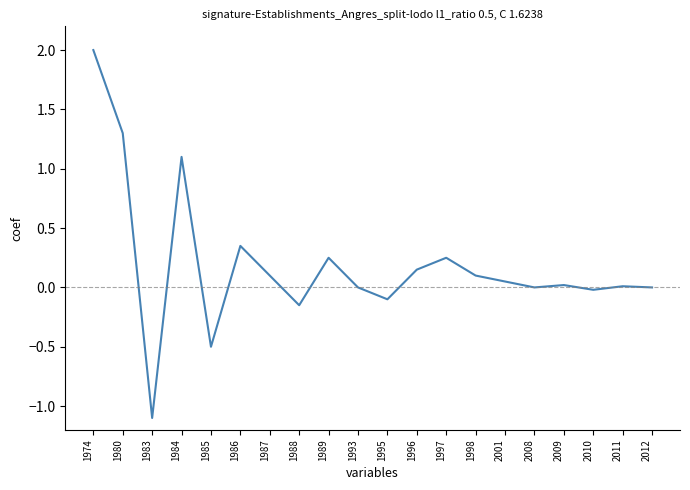

How many series are shown in this chart?

1